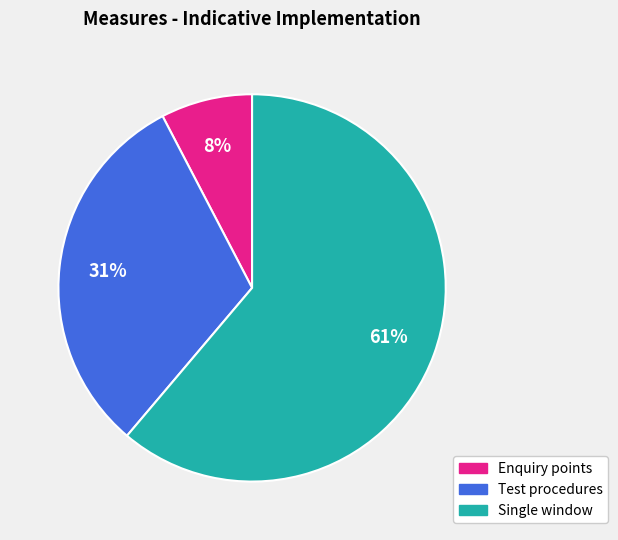

To the nearest percent, what is the average slice percentage?

33%